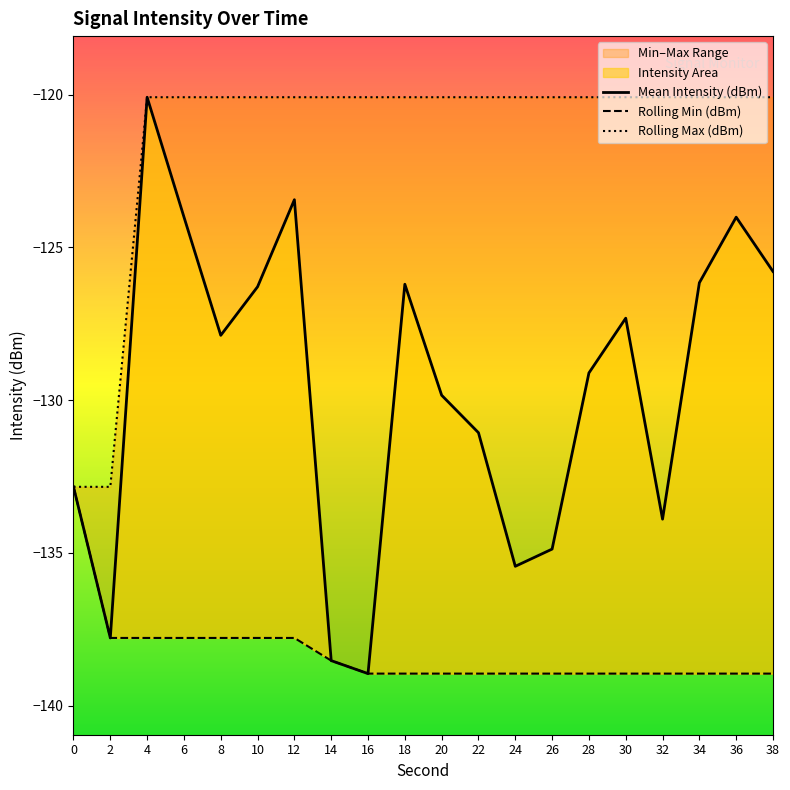

Where is the first local maximum for Mean Intensity (dBm)?

4